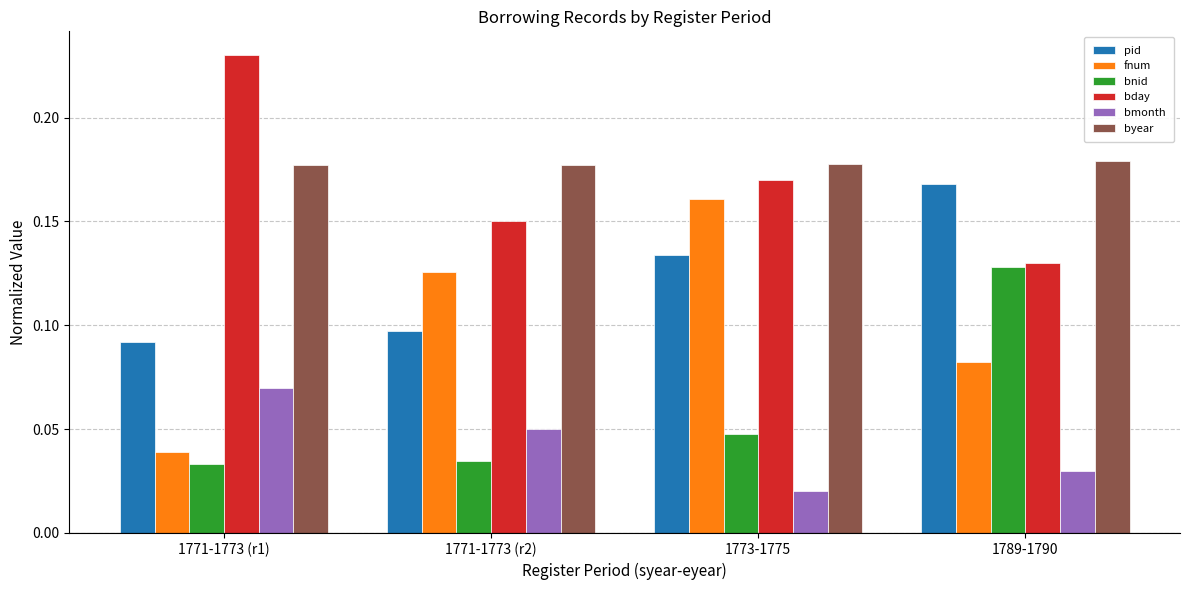

Which series has the largest range (max minus min)?

fnum